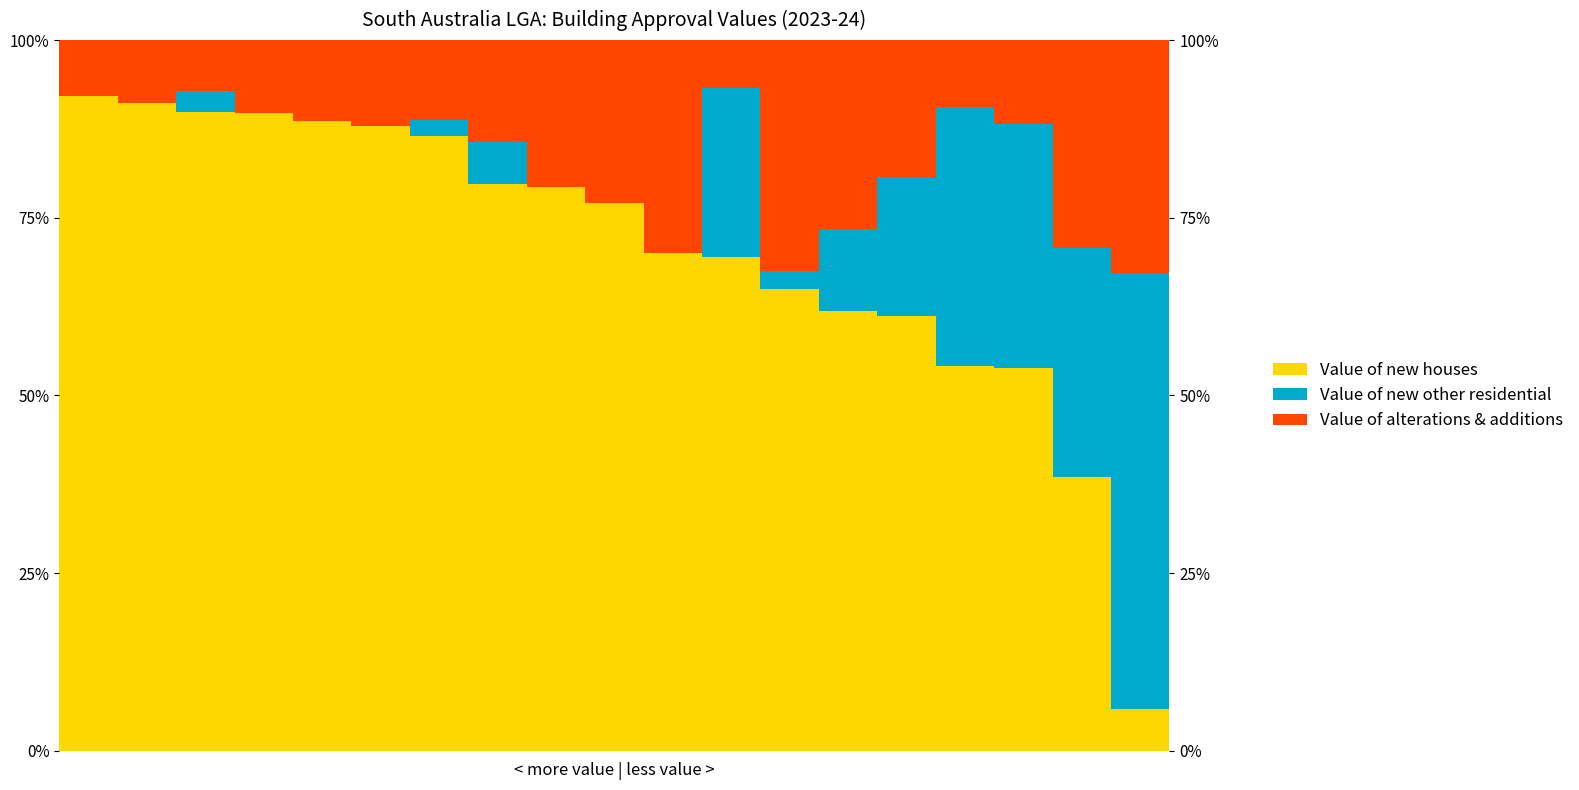

How many groups of bars are there?

19